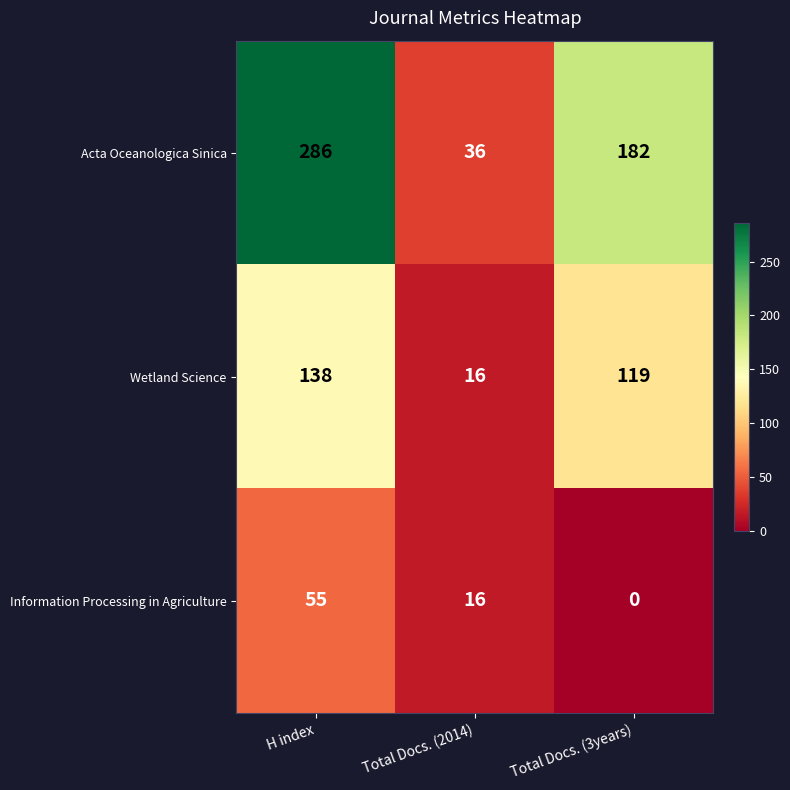

Which series has the largest range (max minus min)?

Acta Oceanologica Sinica